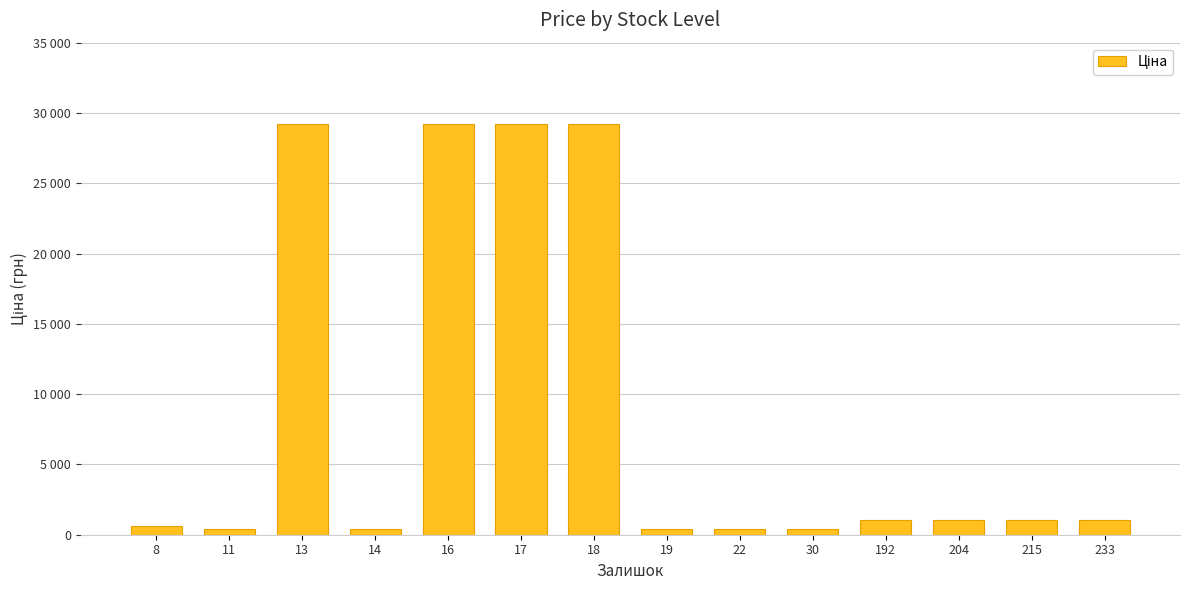

Does the chart contain any negative values?

No